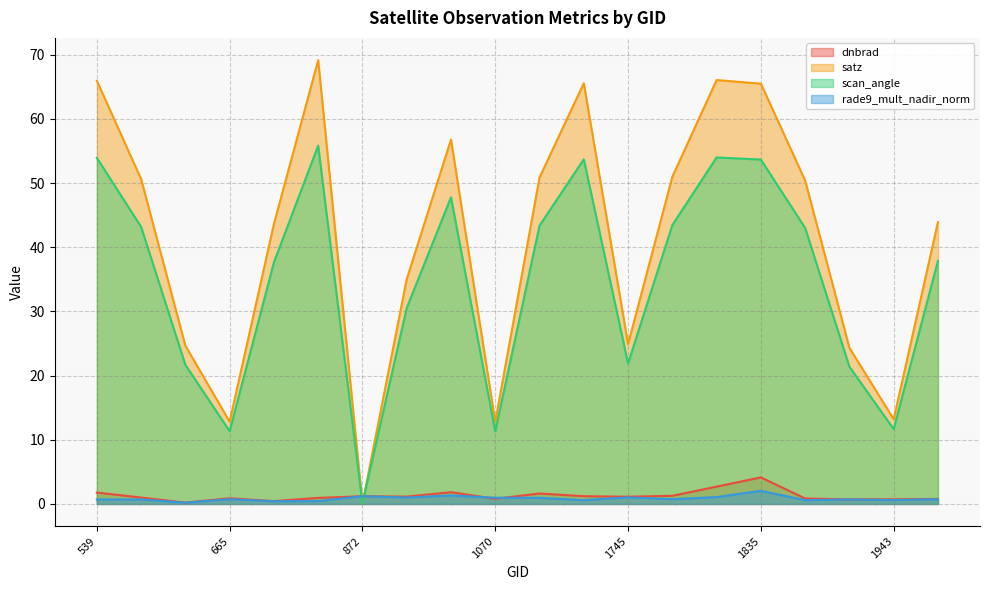

Where do dnbrad and rade9_mult_nadir_norm first cross each other?

944 and 1070